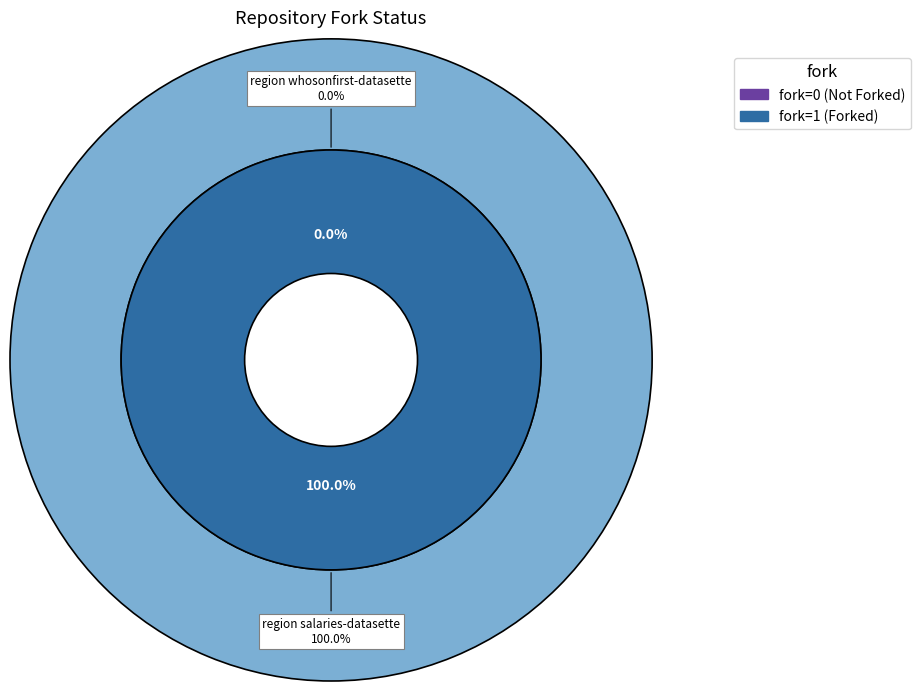

True or false: salaries-datasette accounts for 100% of the total.

True